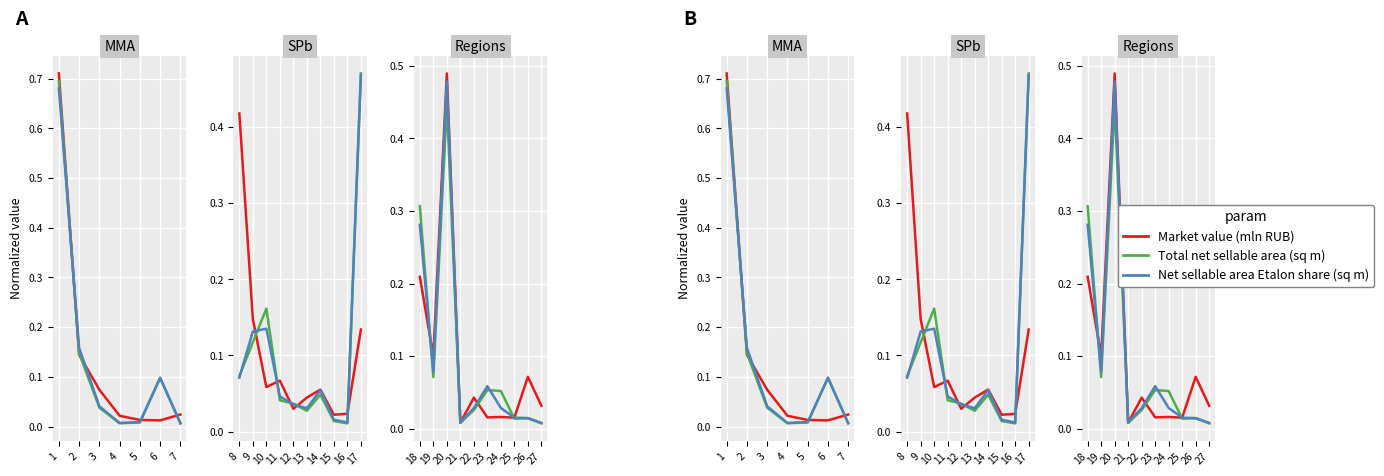

Between 21 and 27, which series saw the biggest shift?

Market value (mln RUB)